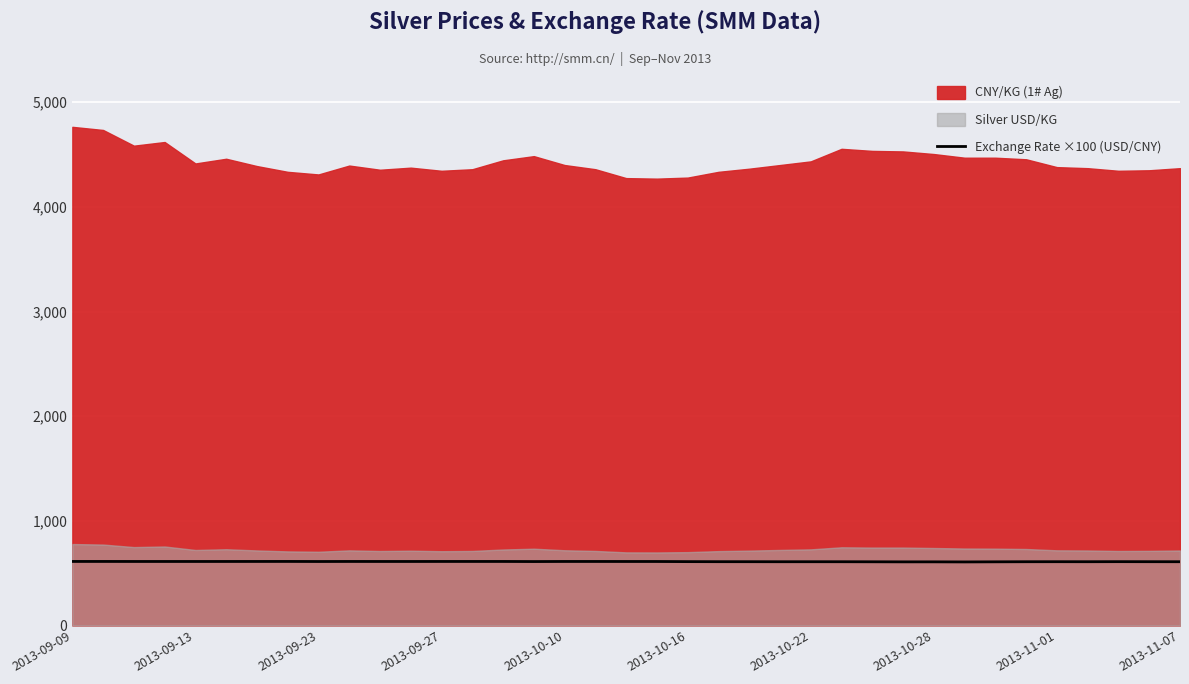

How many data points are above 611?

20